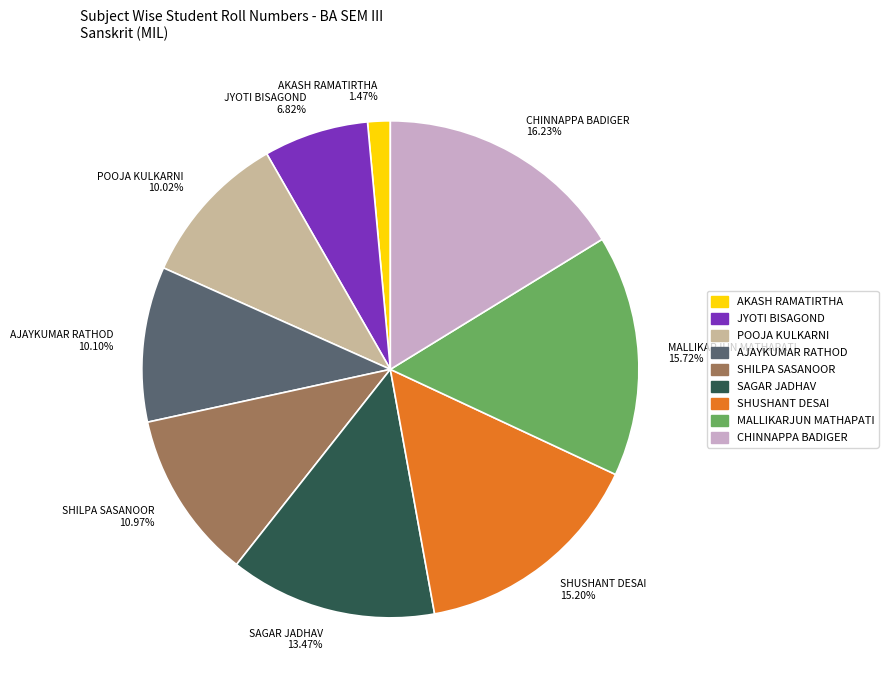

How many segments does this pie chart have?

9